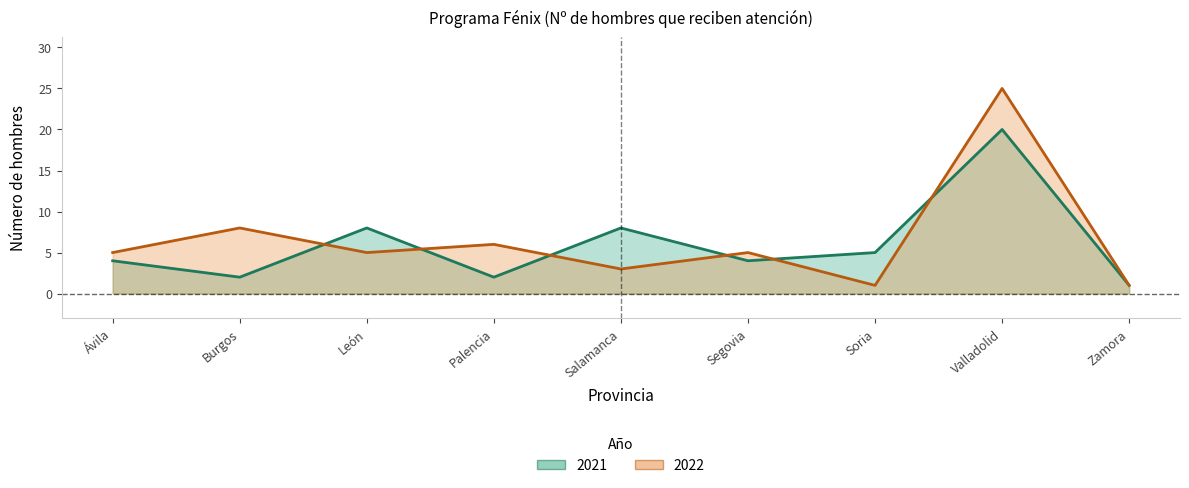

Reading left to right, extract all data points from this chart.

2021: 4	2	8	2	8	4	5	20	1
2022: 5	8	5	6	3	5	1	25	1